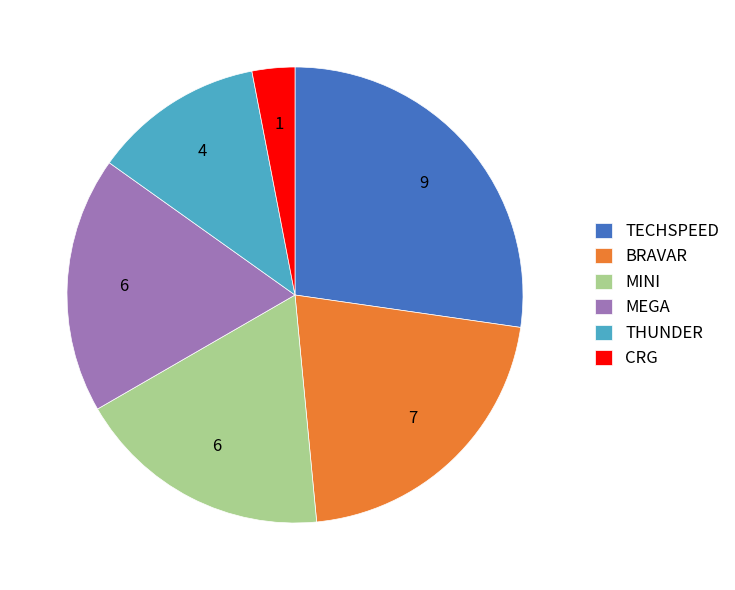

Which has a higher value, BRAVAR or CRG?

BRAVAR